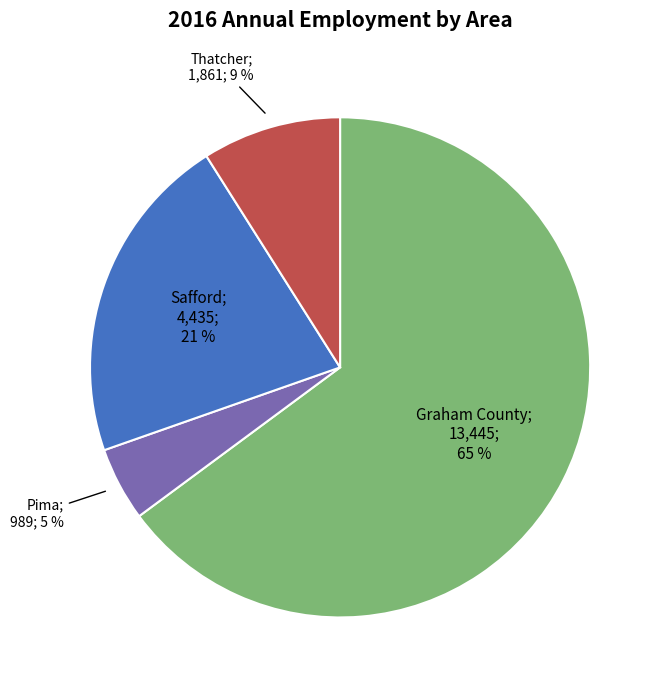

Is there any slice that represents more than half of the pie?

Yes